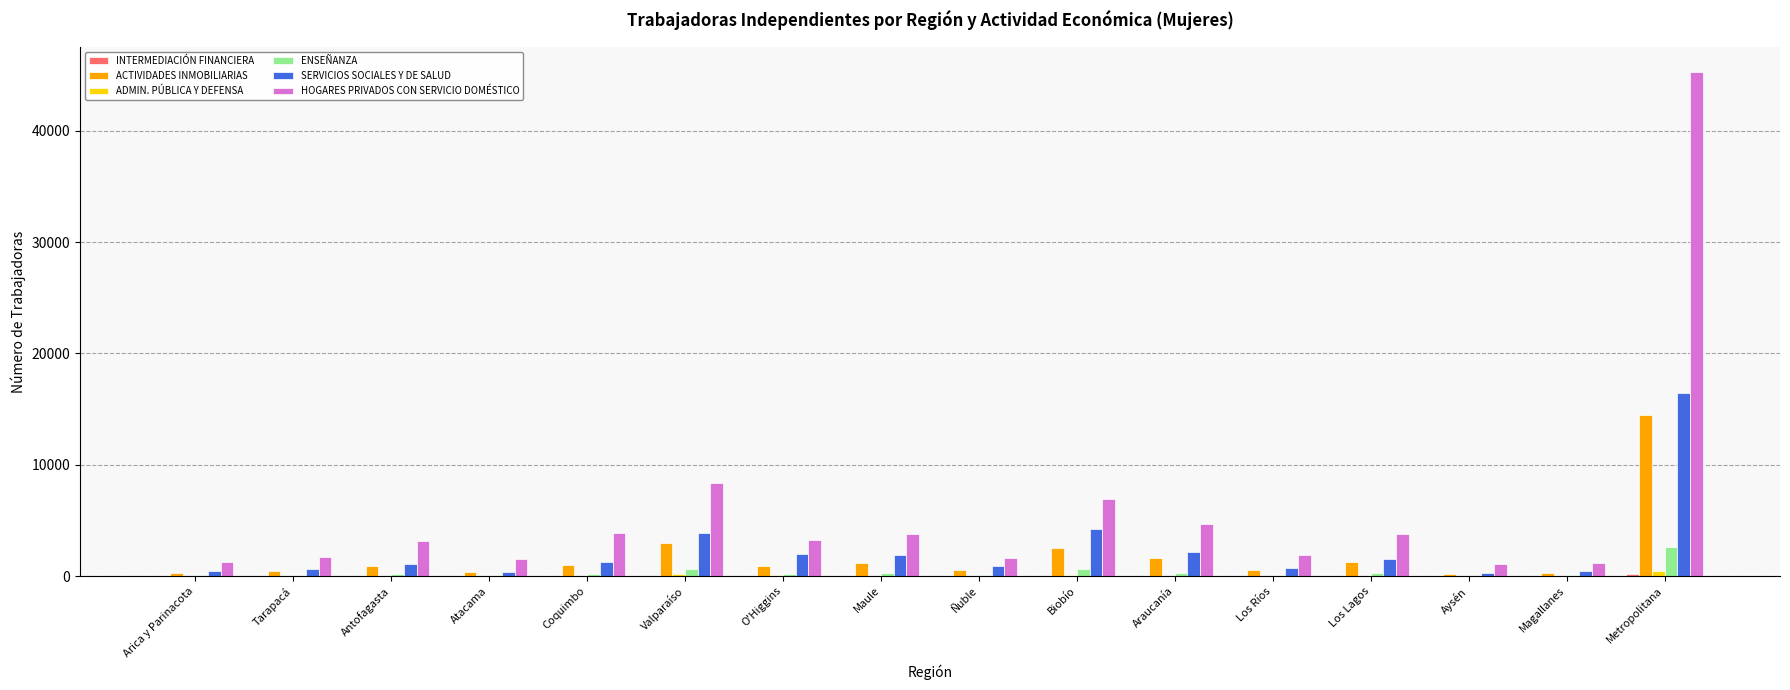

The value of HOGARES PRIVADOS CON SERVICIO DOMÉSTICO at Tarapacá is 1682. True or false?

True